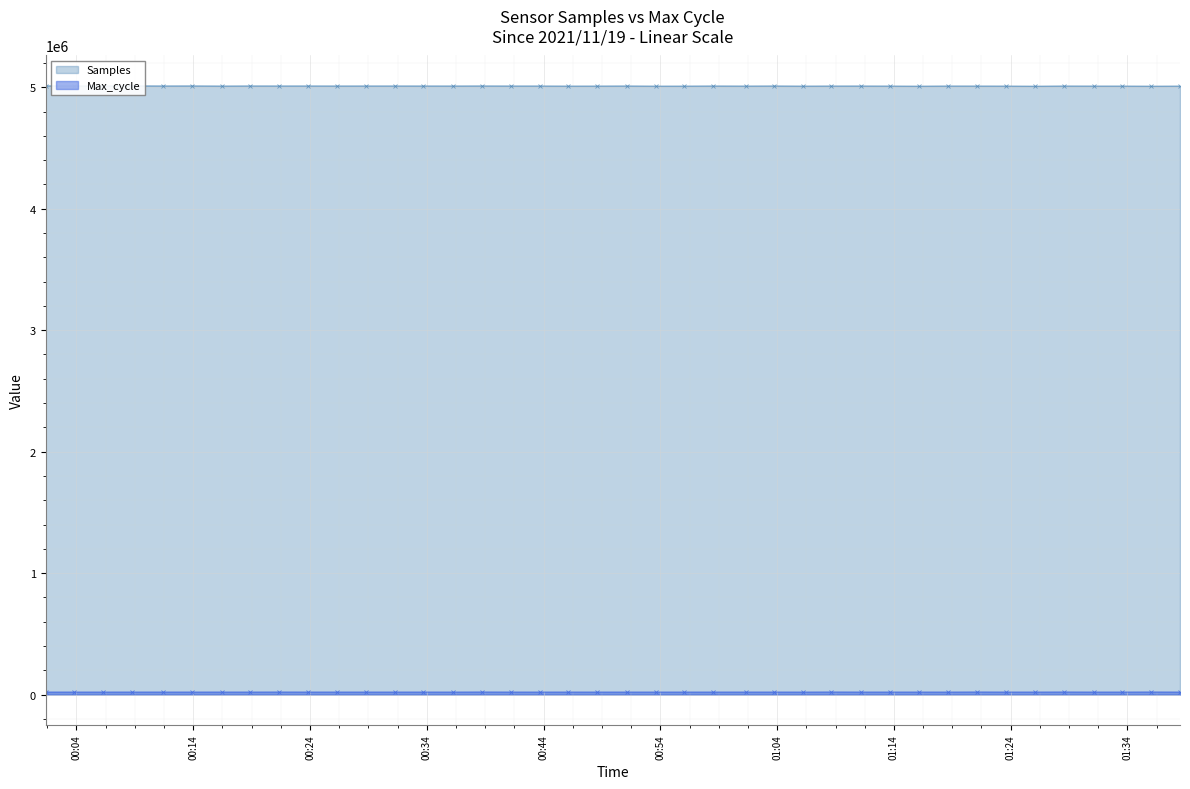

What is the label of the 17th point from the right?

2021/11/19 00:58:30